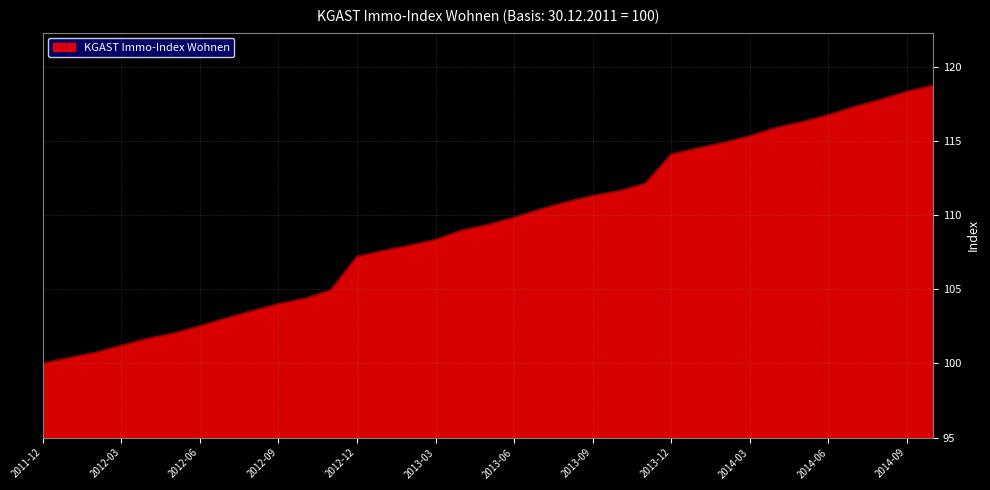

What is the maximum value shown in the chart?

118.7